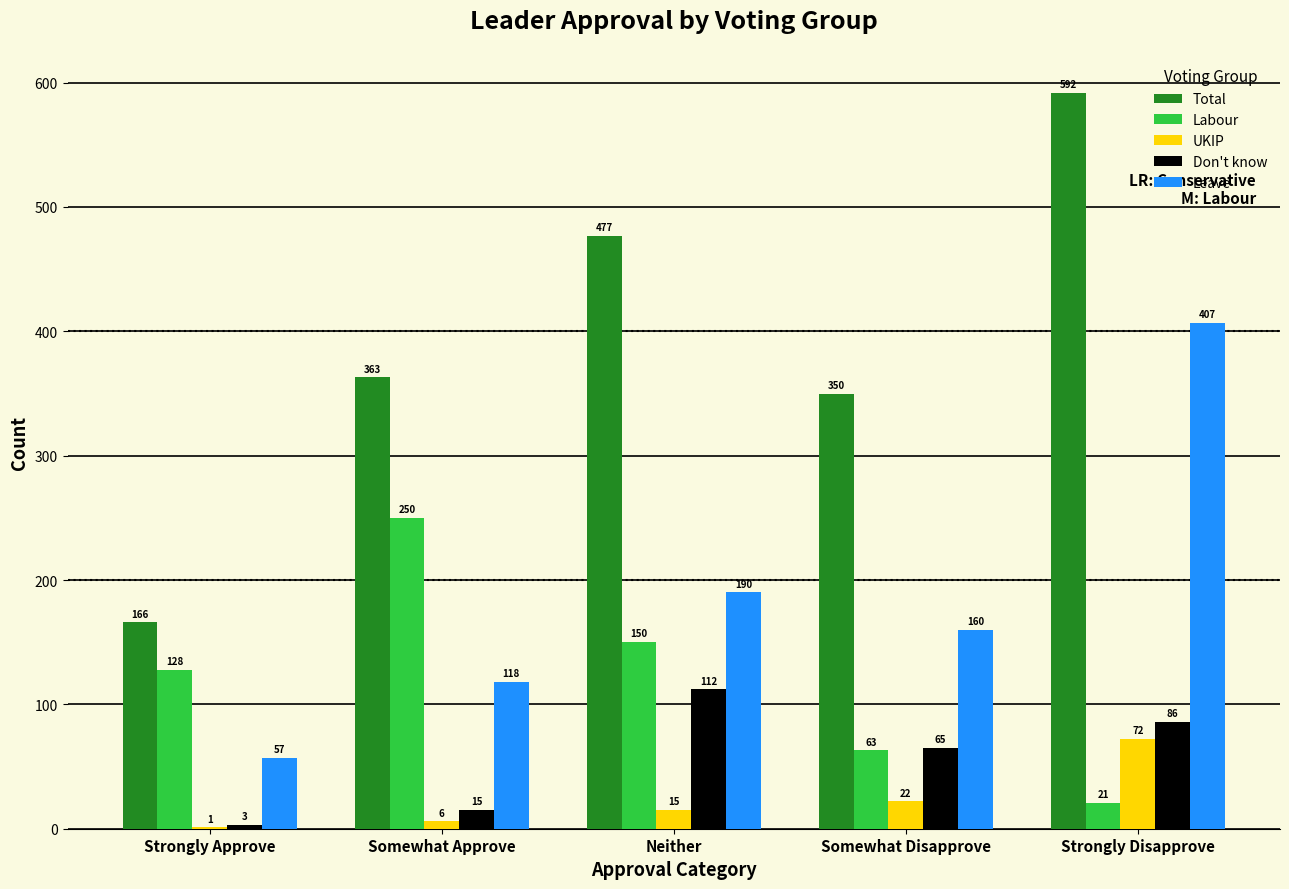

True or false: Labour has a value of 49 at Strongly Approve.

False